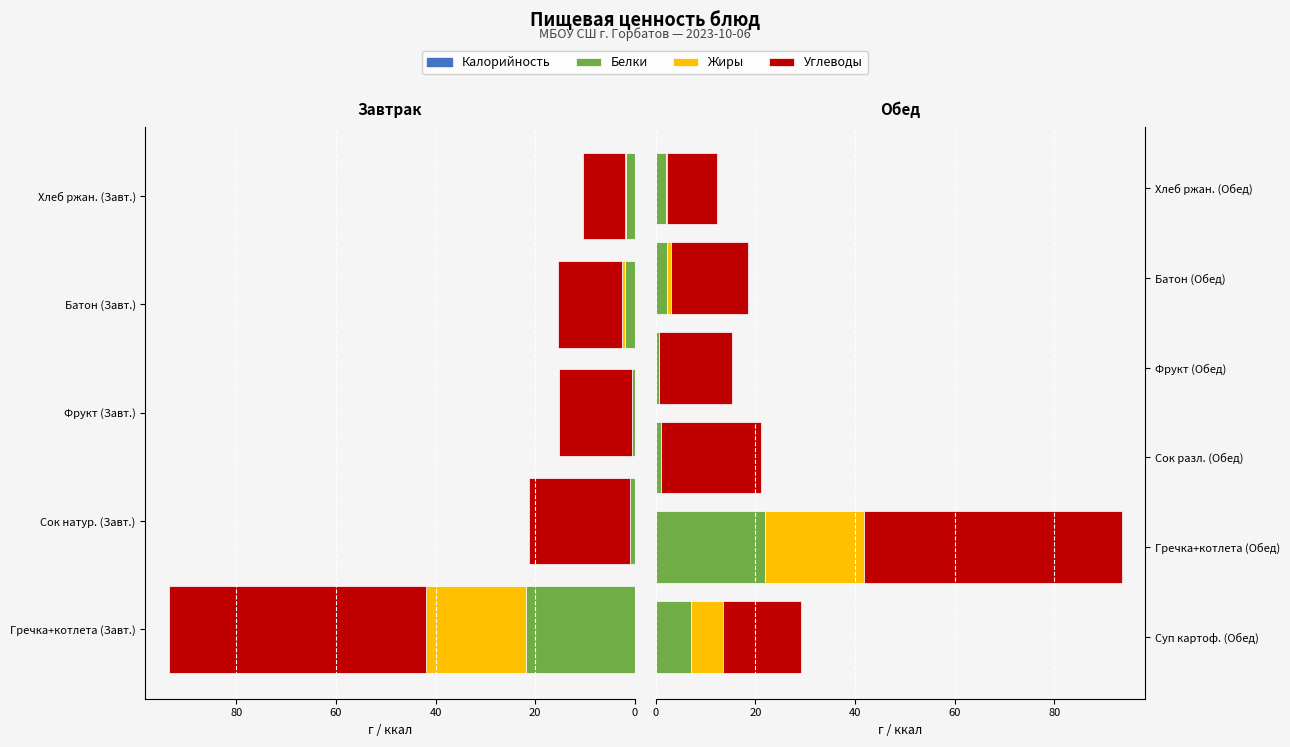

At Фрукт (Обед), list the series in order from smallest to largest.

Жиры, Белки, Углеводы